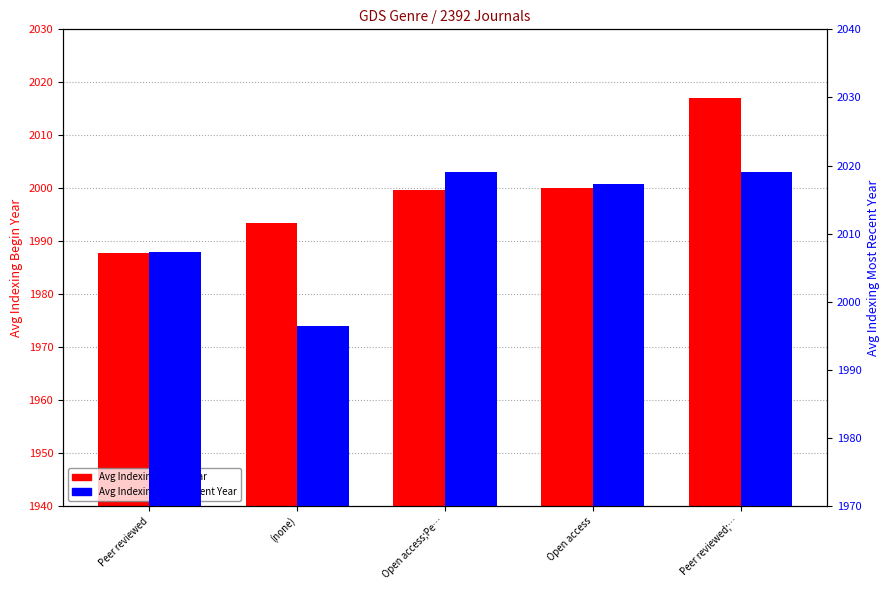

How many data points does each series have?

5